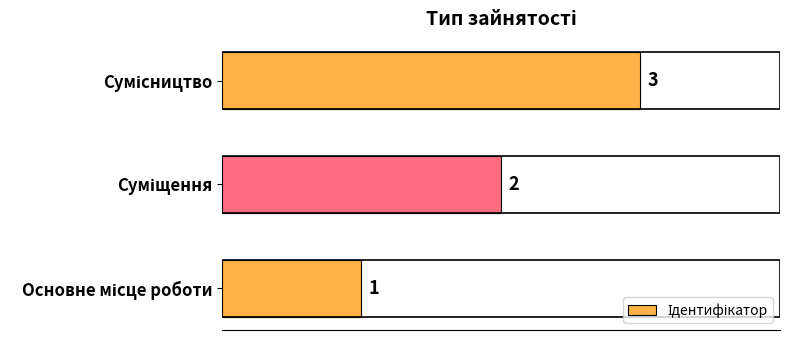

Does the chart contain any negative values?

No